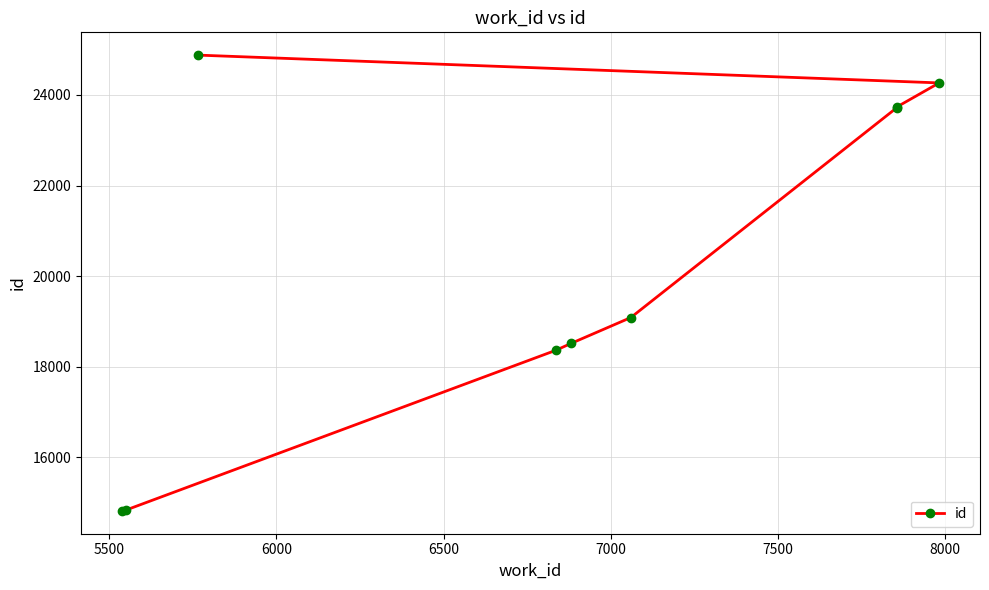

What is the difference between the second highest and minimum values?

9457